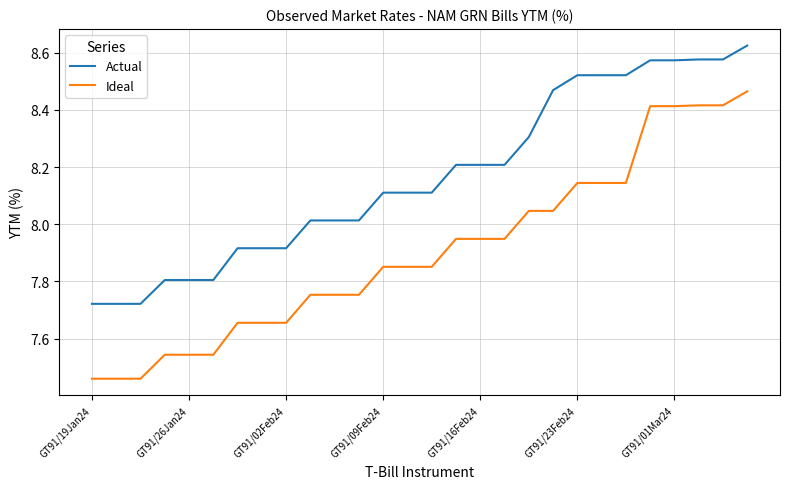

Does the chart have visible grid lines?

Yes